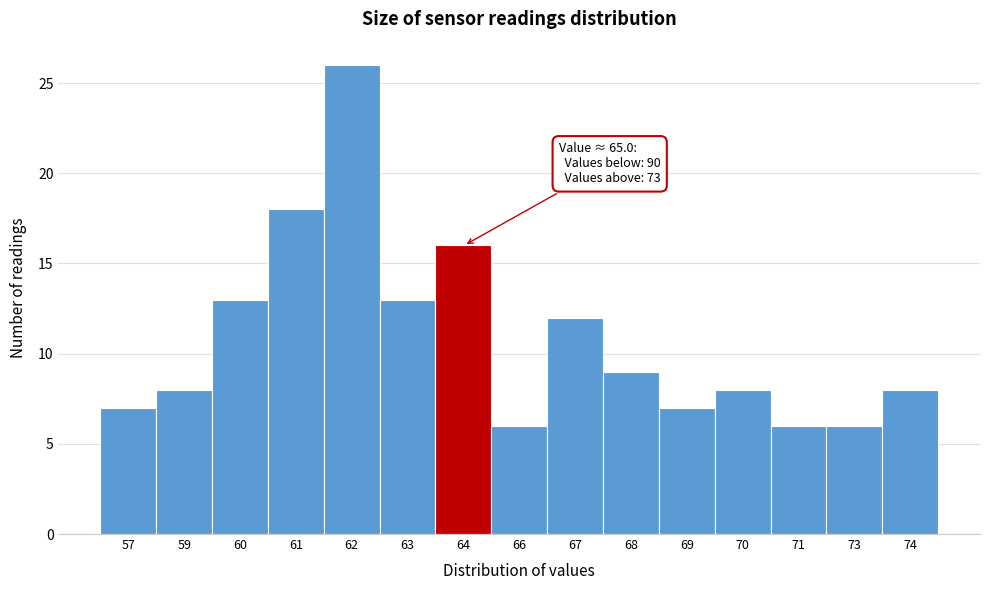

Reading left to right, transcribe all the data shown in this chart.

7	8	13	18	26	13	16	6	12	9	7	8	6	6	8